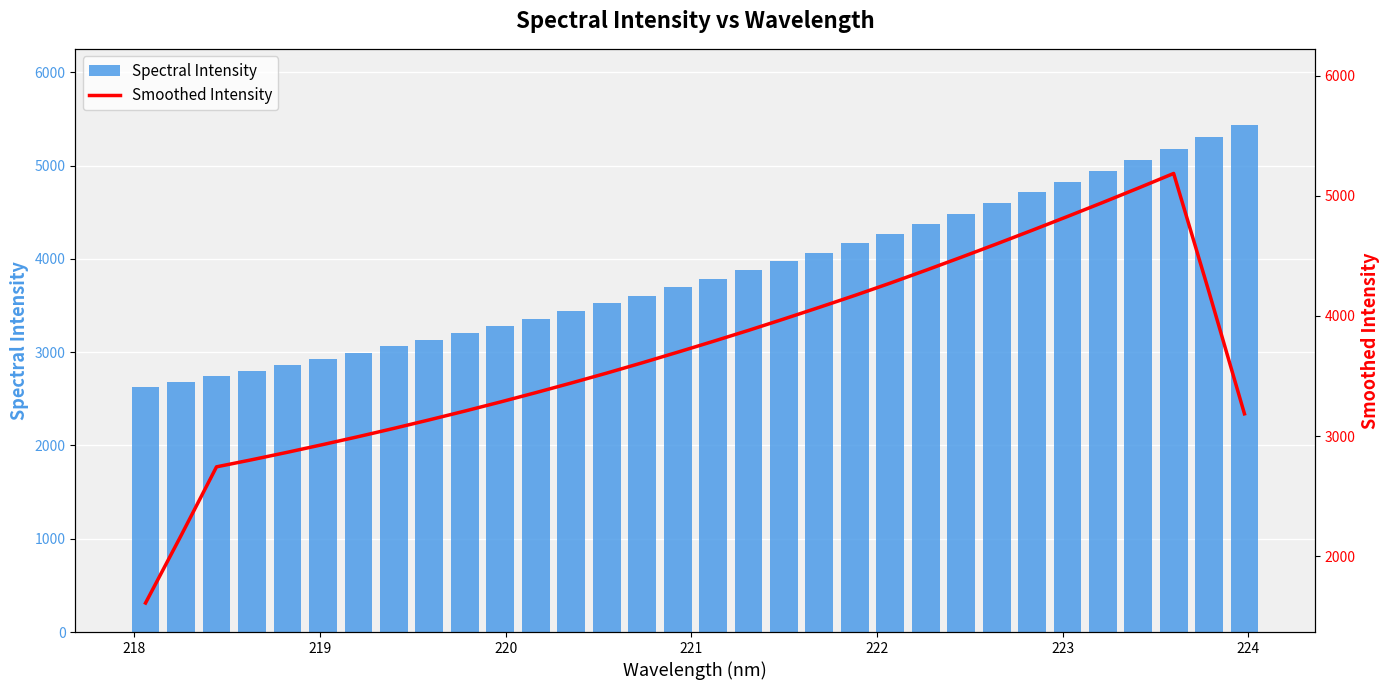

What is the sum of all Spectral Intensity values?

123027.9